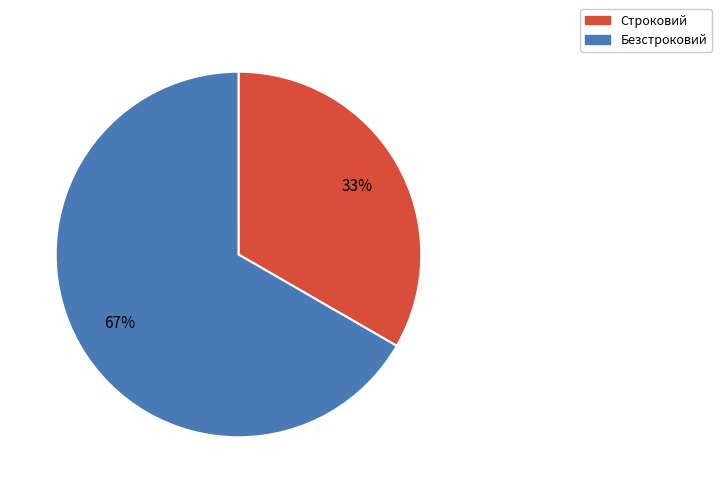

Which slice represents more than half of the pie?

Безстроковий